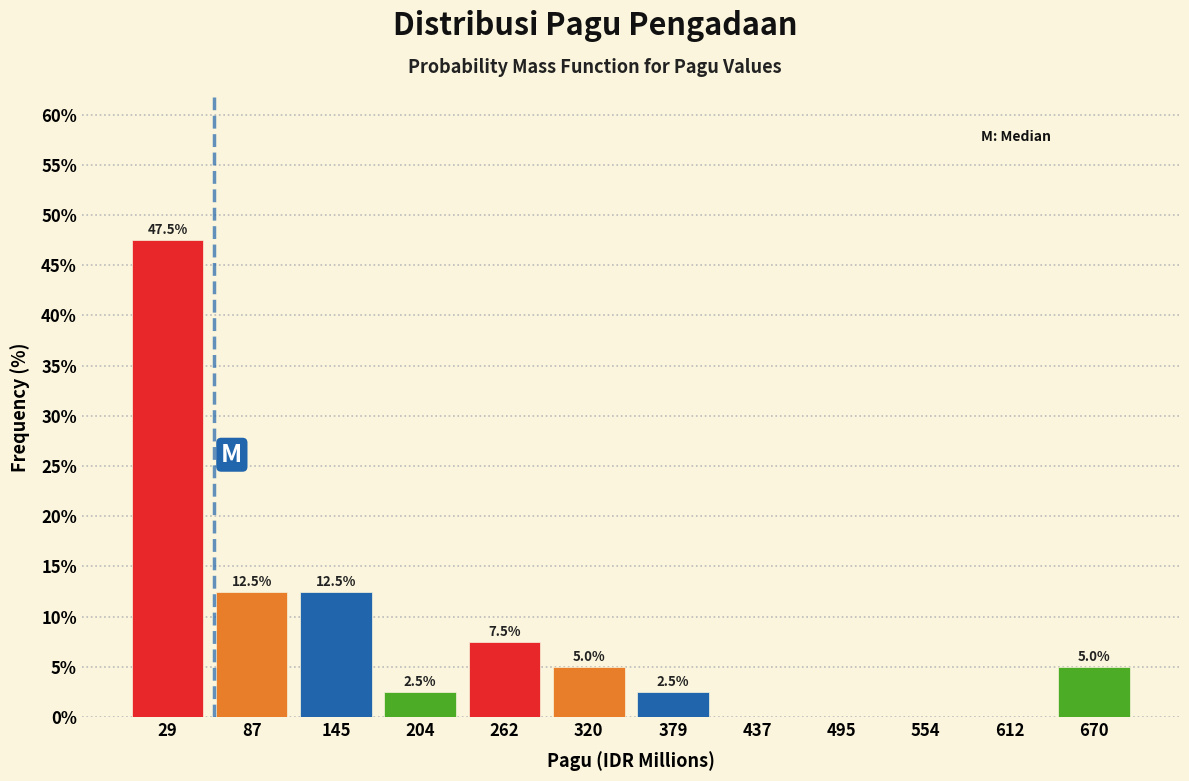

Over which range of the x-axis is the bar tallest?

0 to 60